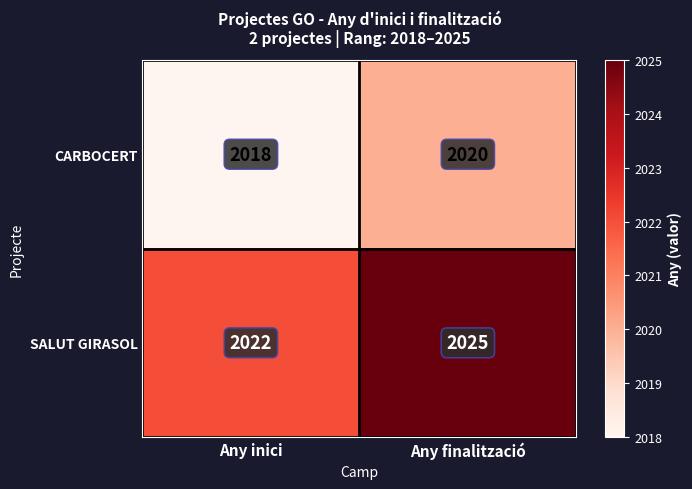

What is the lowest value of the CARBOCERT series?

2018